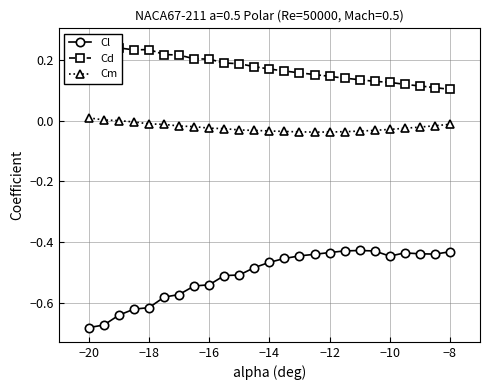

True or false: Cl and Cm intersect in this chart.

False